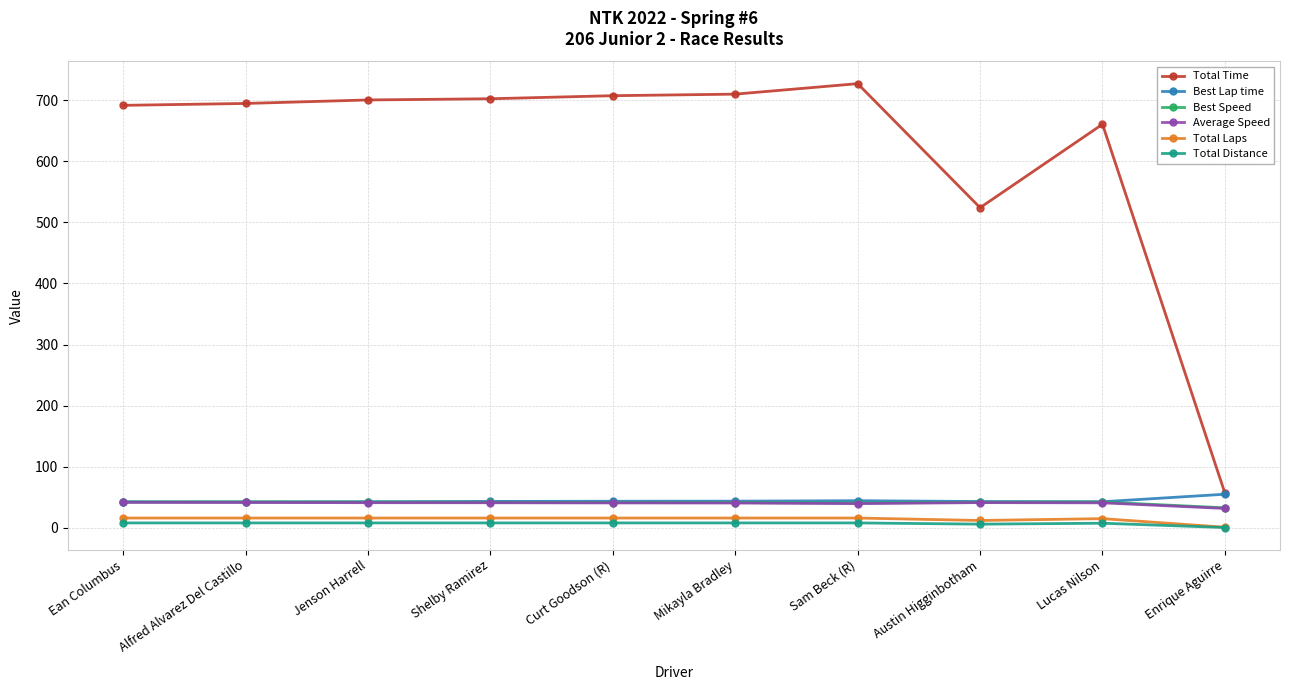

What is the difference between the maximum and second lowest values in the Total Time series?

203.0